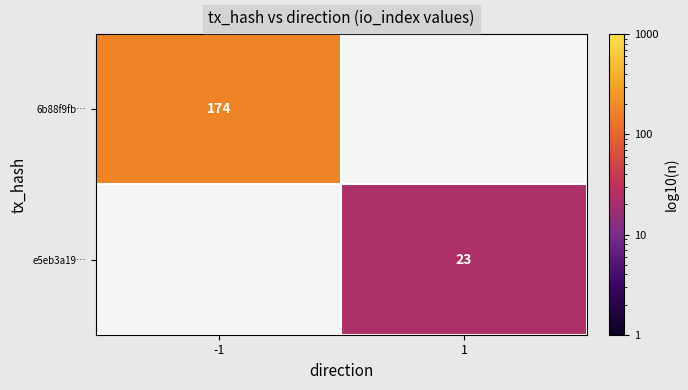

At which category does the chart reach its peak across all series?

-1